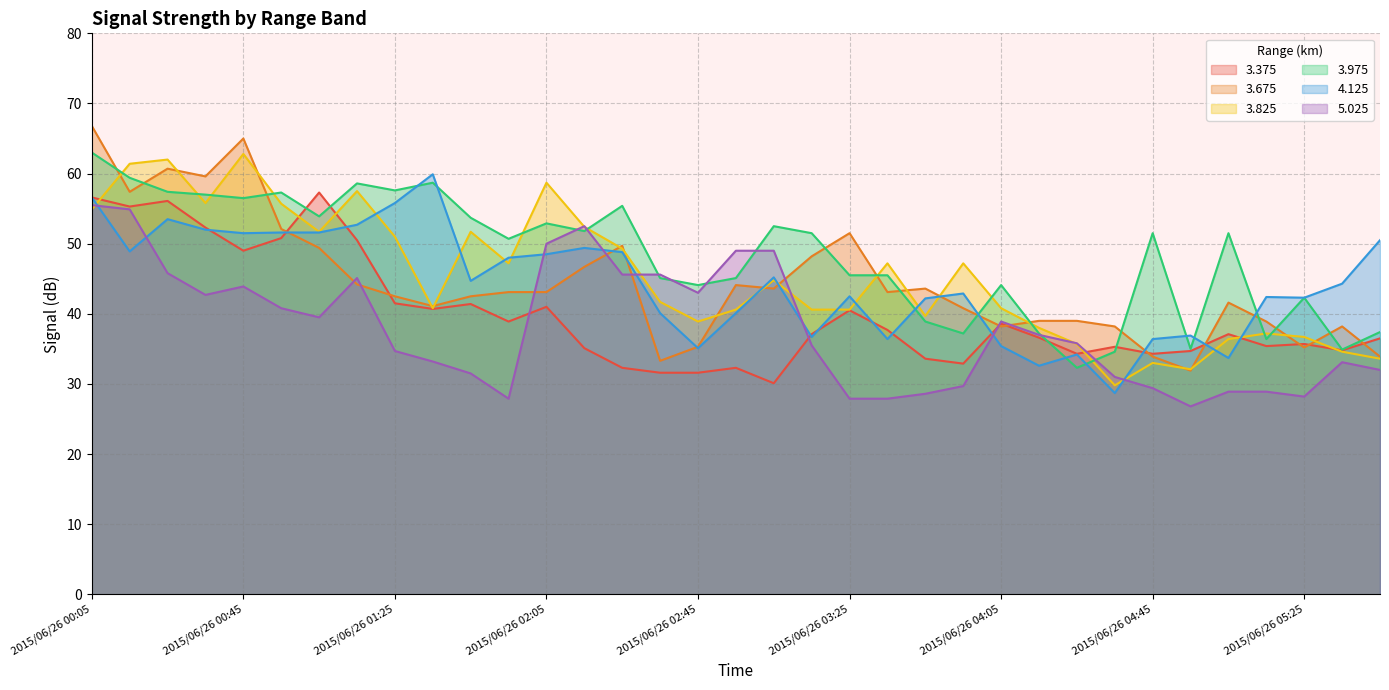

In   3.675, how many points are higher than both neighbors (excluding endpoints)?

8